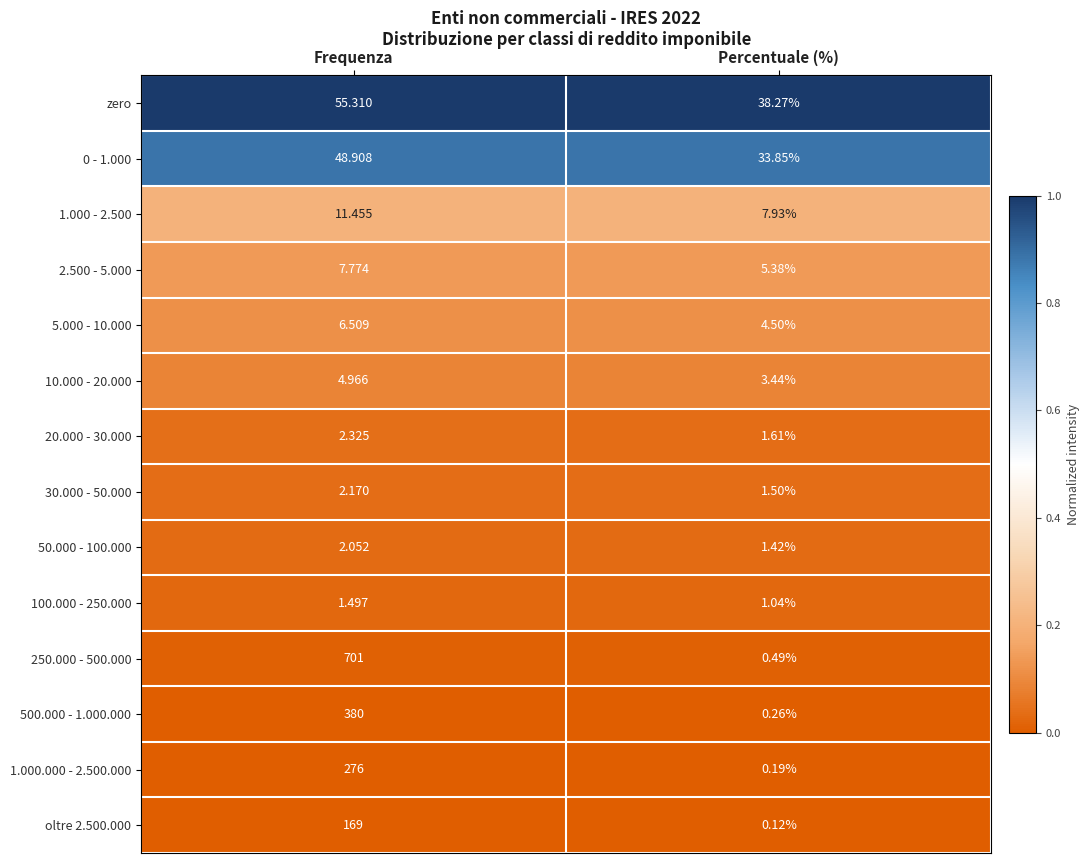

Where does the zero series first go above 55?

Frequenza